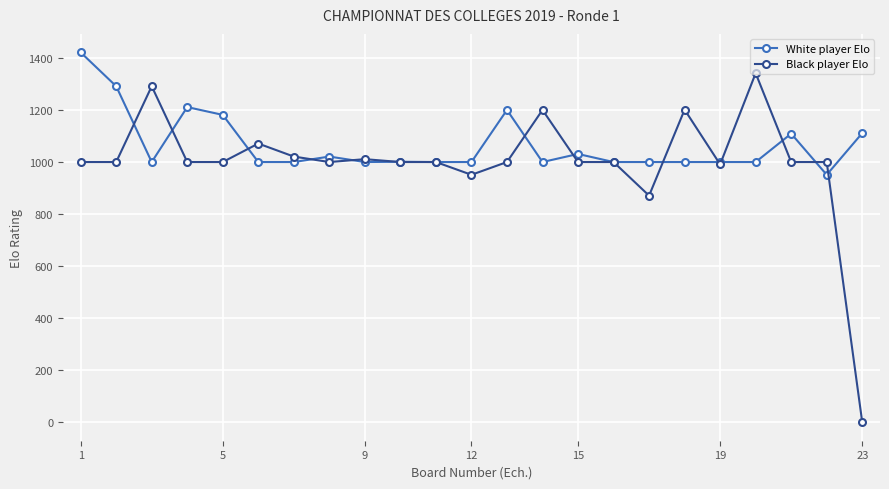

How many series are shown in this chart?

2